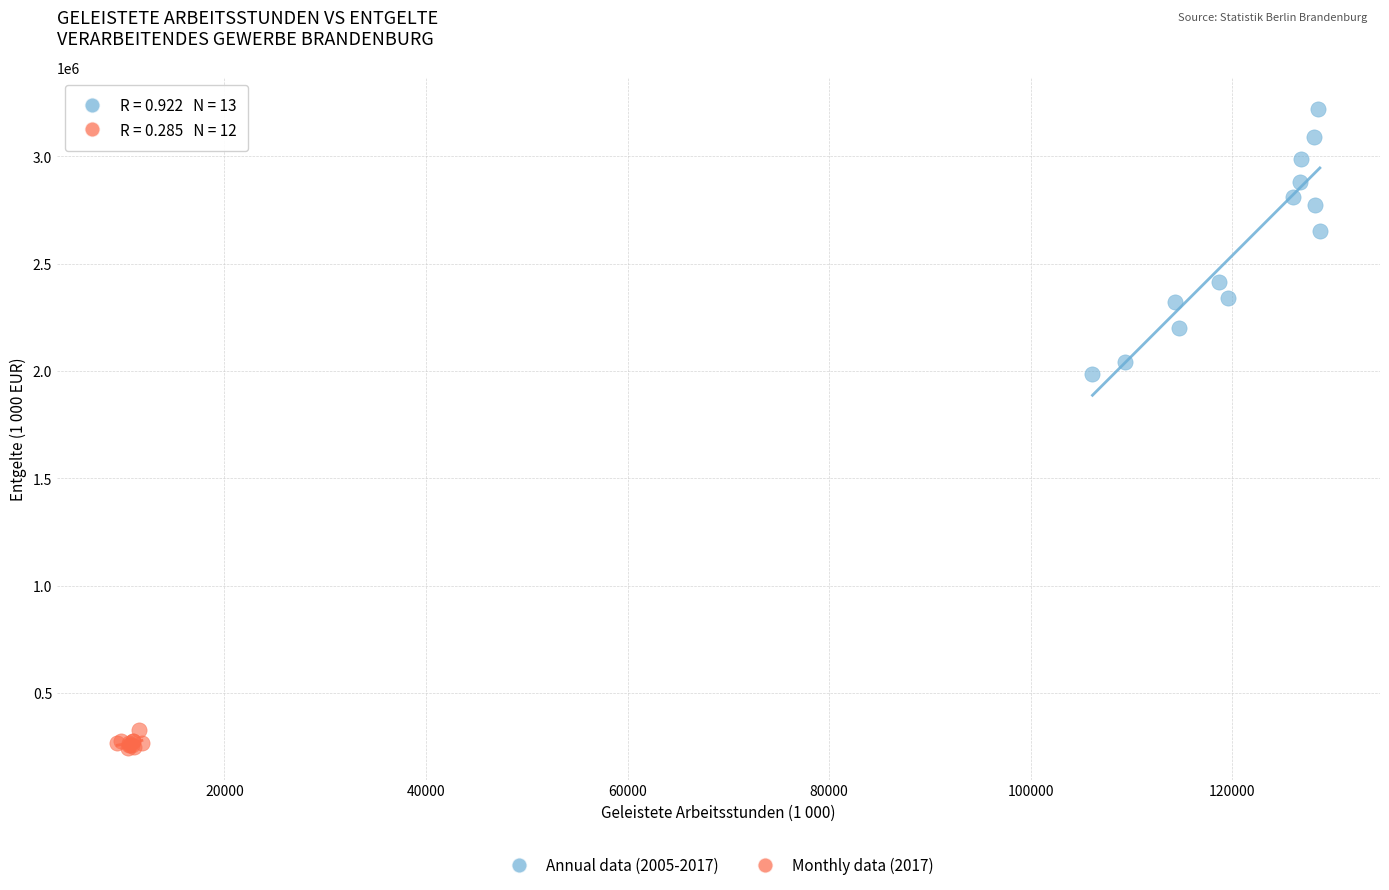

Which series reaches the minimum Y coordinate?

Monthly data (2017)